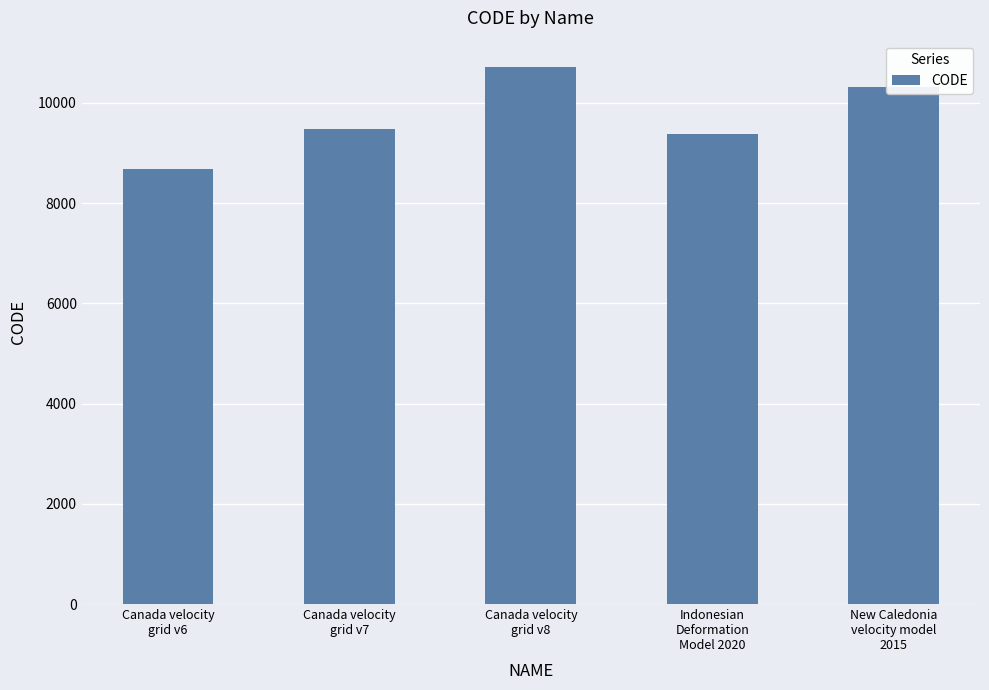

Does the chart contain stacked bars?

No